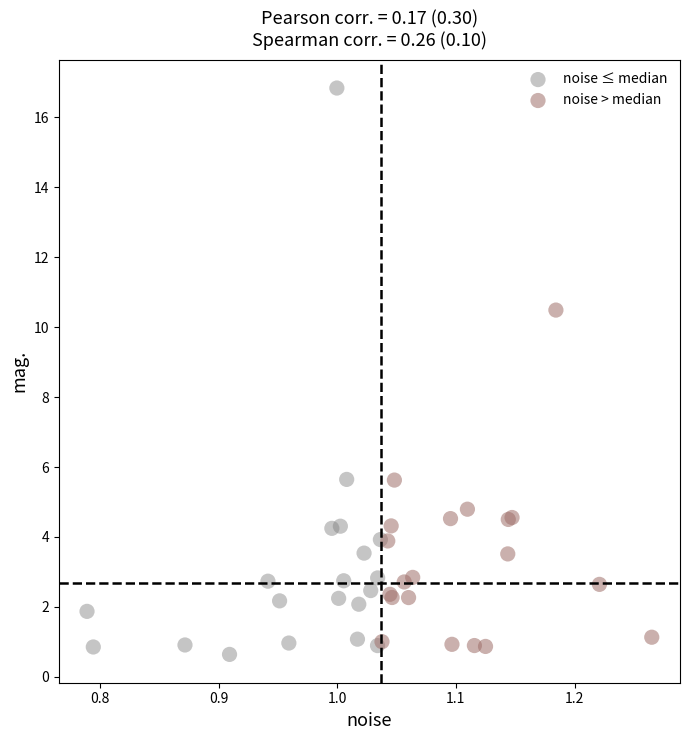

Which series contains the lowest Y value?

noise ≤ median